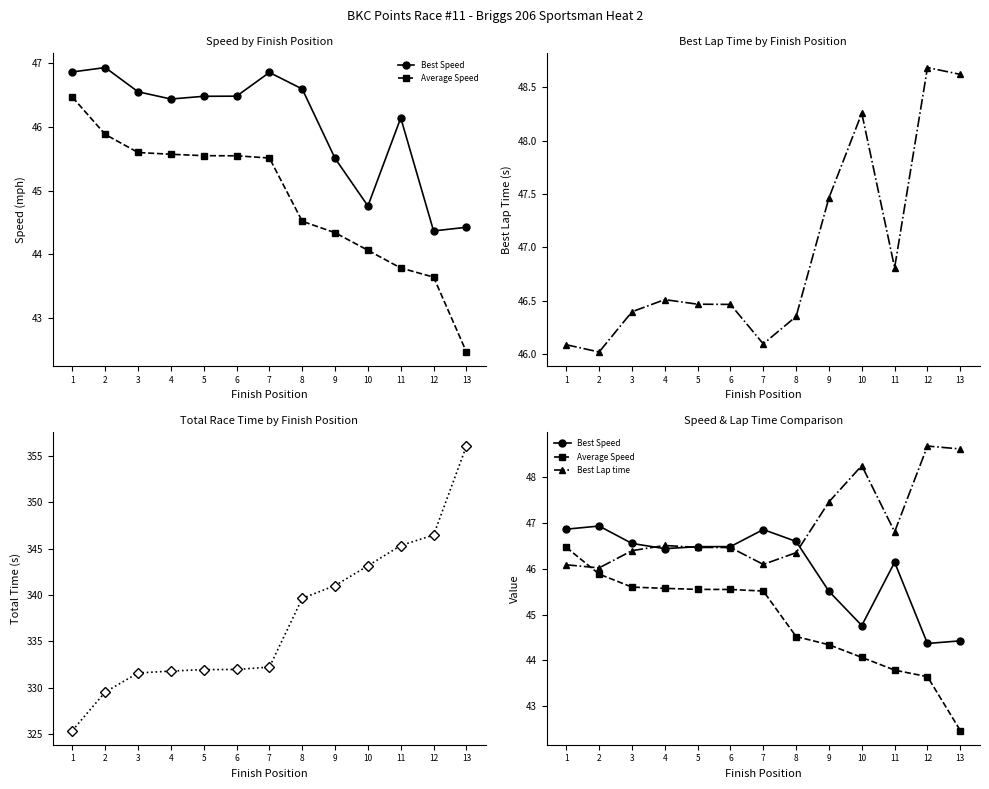

What is the difference between the maximum and minimum values in the Best Lap time series?

2.7